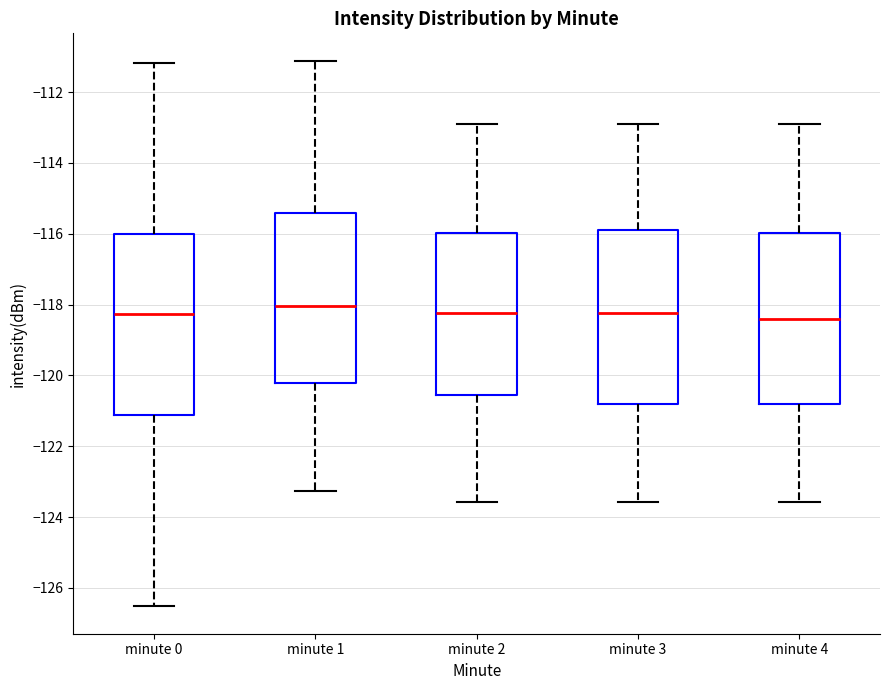

Reading left to right, transcribe this box plot: for each box, give where its median line is, the range the box spans, and where its two whiskers end, as read against the y-axis. The values are not printed on the chart, so give them approximately, as read against the axis.

minute 0: median -118.2, box -121.2 to -116.0, whiskers -126.6 to -111.2
minute 1: median -118.0, box -120.2 to -115.4, whiskers -123.2 to -111.2
minute 2: median -118.2, box -120.6 to -116.0, whiskers -123.6 to -113.0
minute 3: median -118.2, box -120.8 to -116.0, whiskers -123.6 to -113.0
minute 4: median -118.4, box -120.8 to -116.0, whiskers -123.6 to -113.0